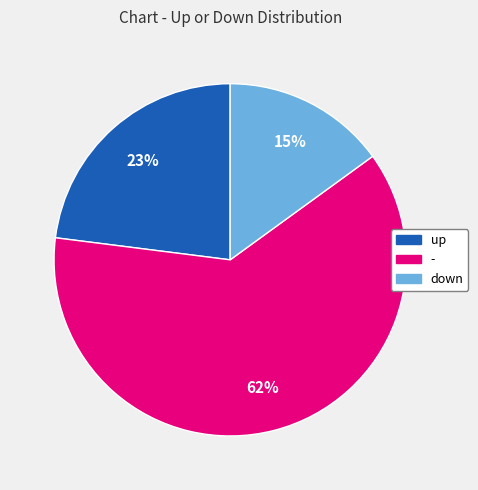

Approximately how many times larger is the value at down compared to up?

0.7